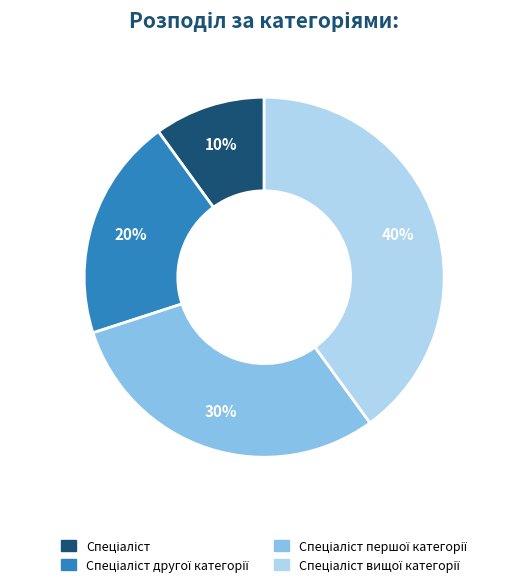

Is there any slice that represents more than half of the pie?

No